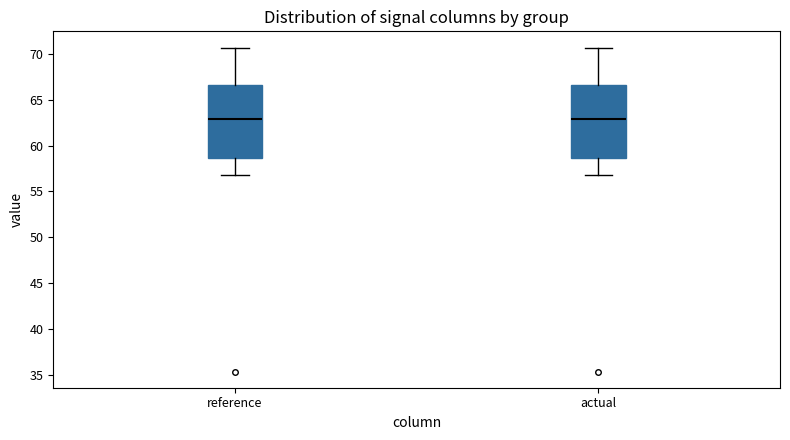

Where does the upper whisker of the box for actual end on the y-axis? The values are not printed on the chart, so give them approximately, as read against the axis.

70.5